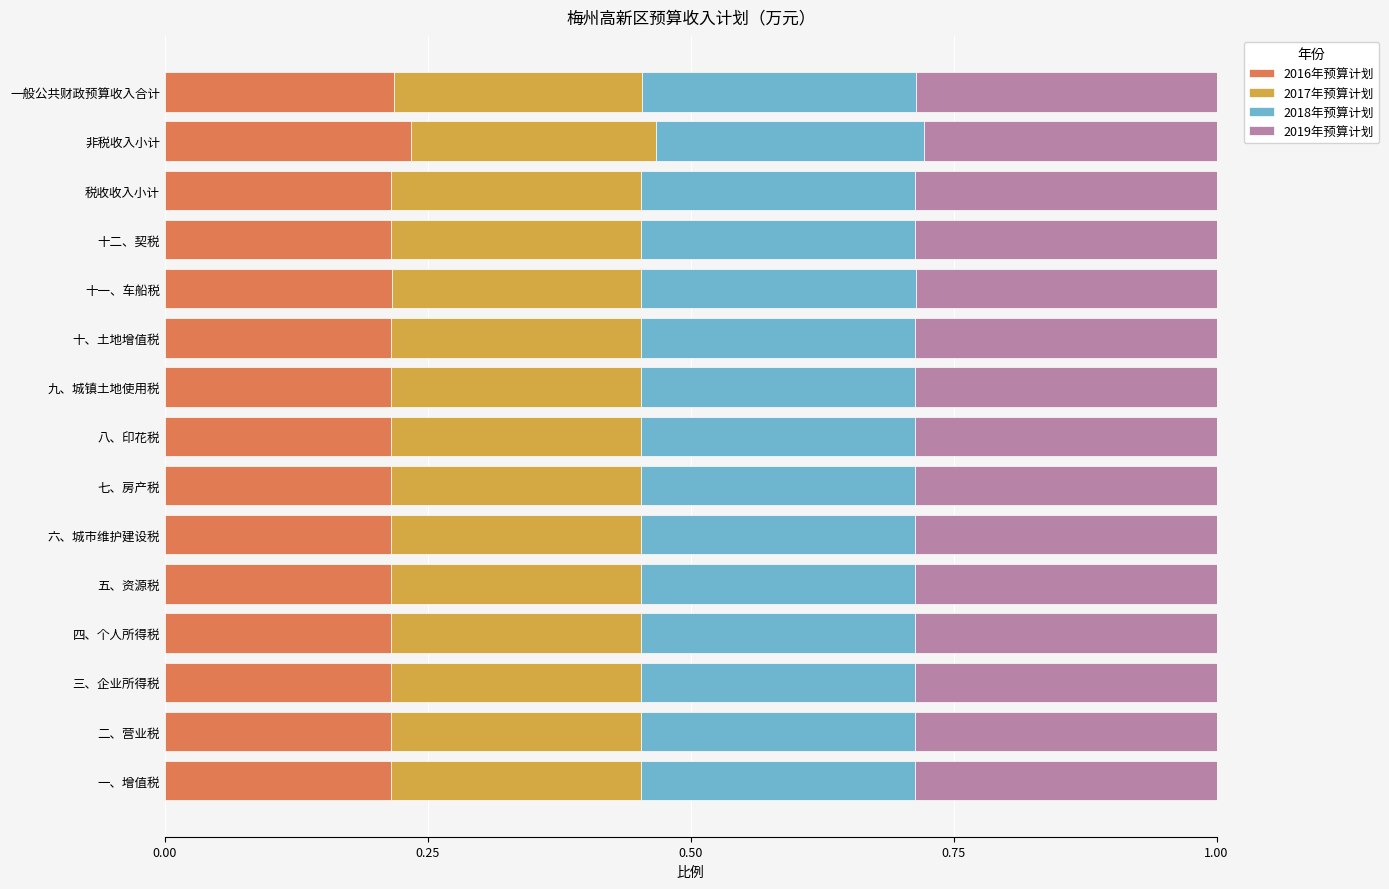

How many 2016年预算计划 values are between 0 and 1?

15